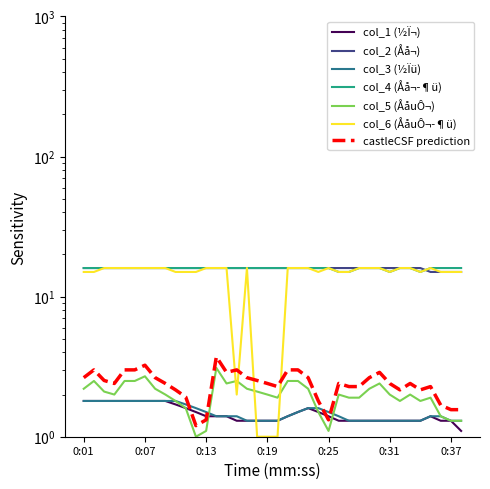

What is the maximum value shown in the chart?

16.0